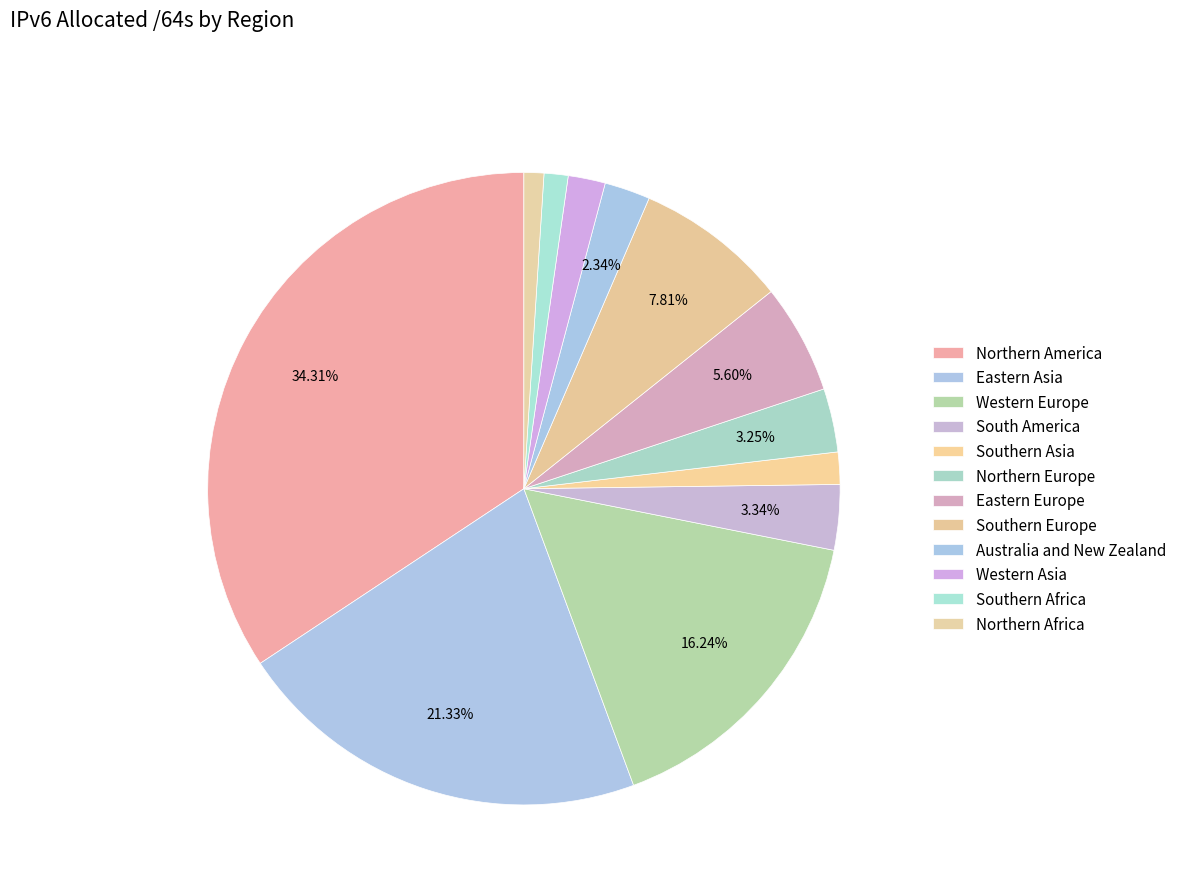

How many slices are in this pie chart?

12